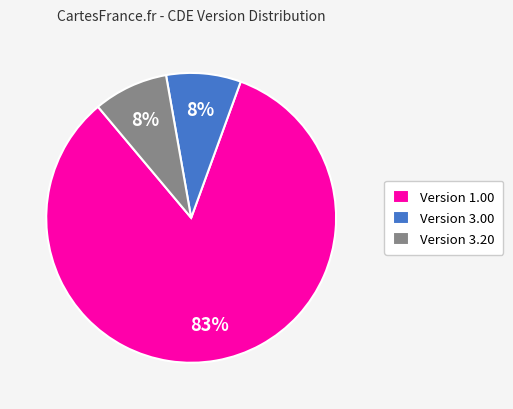

Count the number of slices in the pie.

3